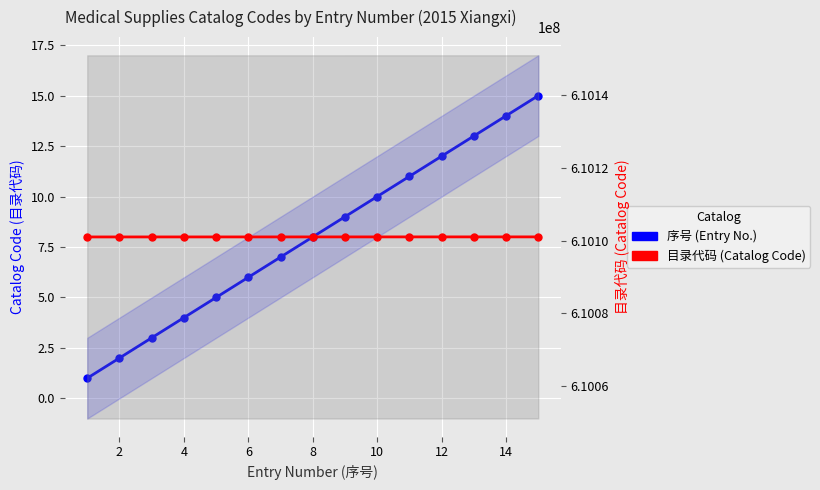

Which series has the widest spread of values?

目录代码 (Catalog Code)